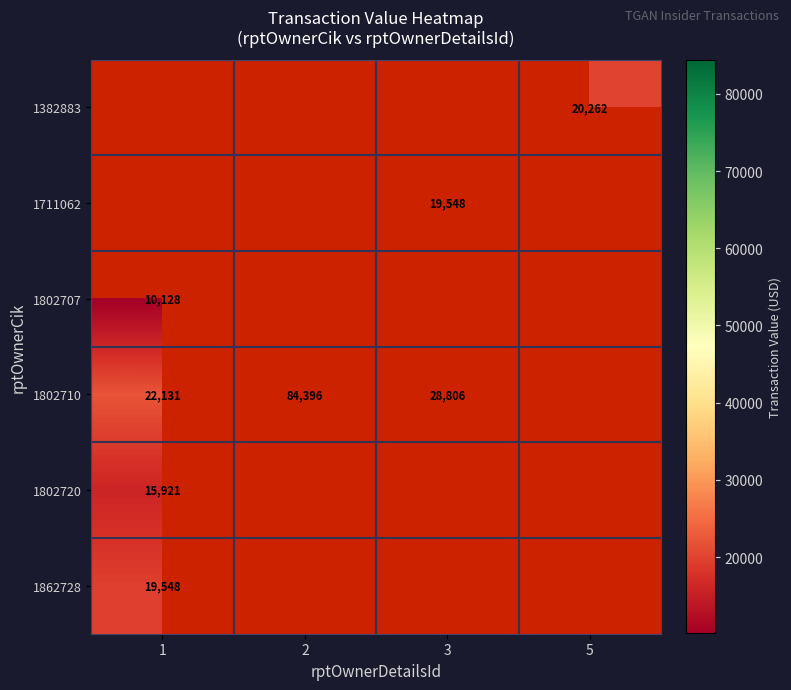

The value of 1862728 at 1 is 3951. True or false?

False